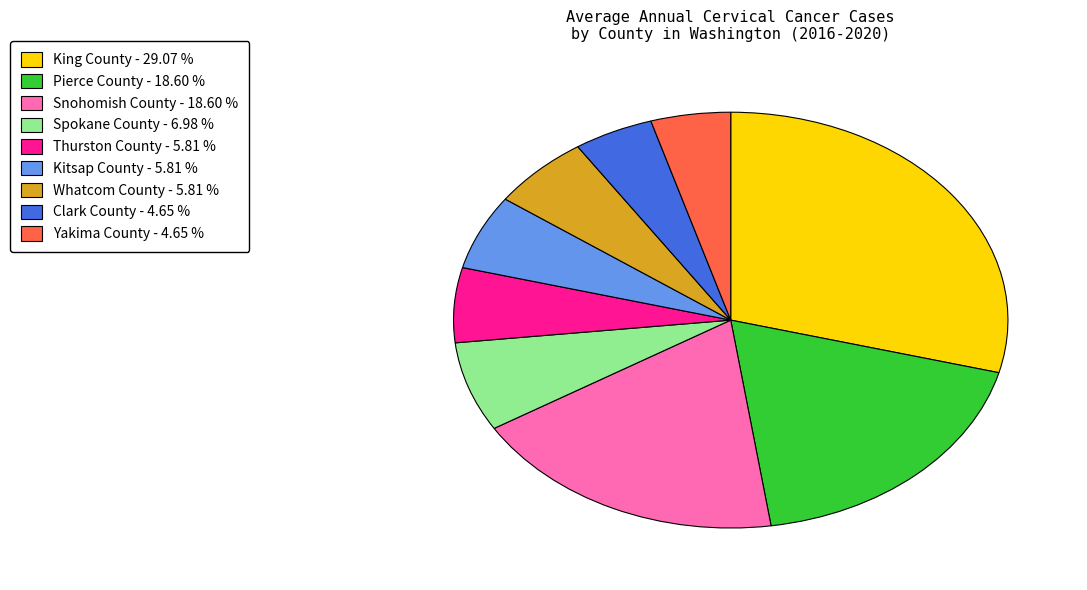

Which has a higher value, Spokane County or Clark County?

Spokane County